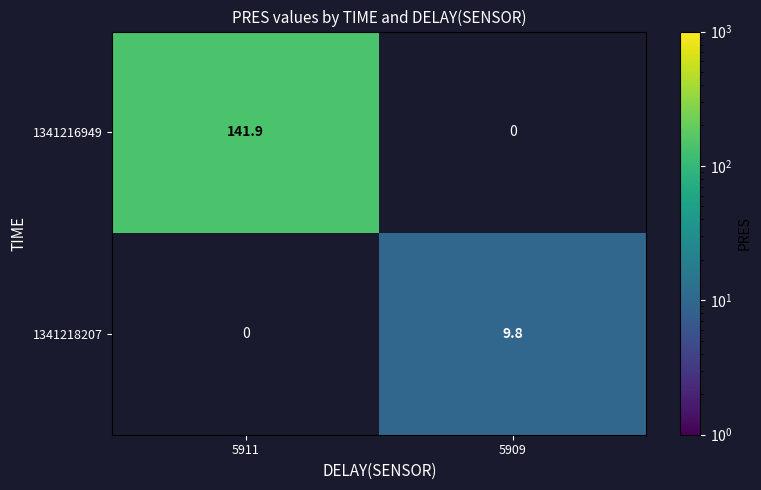

At how many categories does at least one series exceed 107?

1